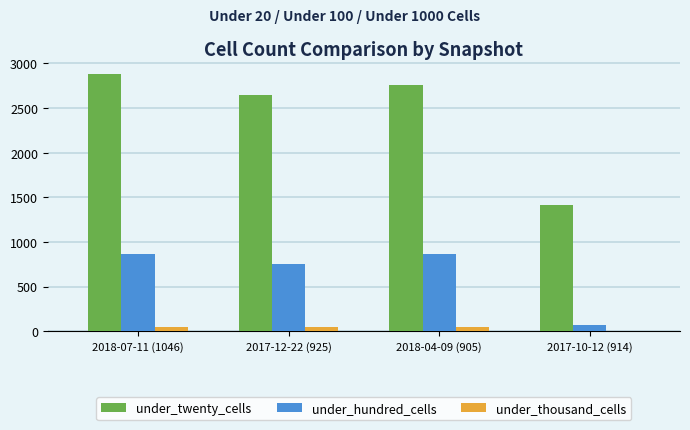

What is the sum of all under_thousand_cells values?

147